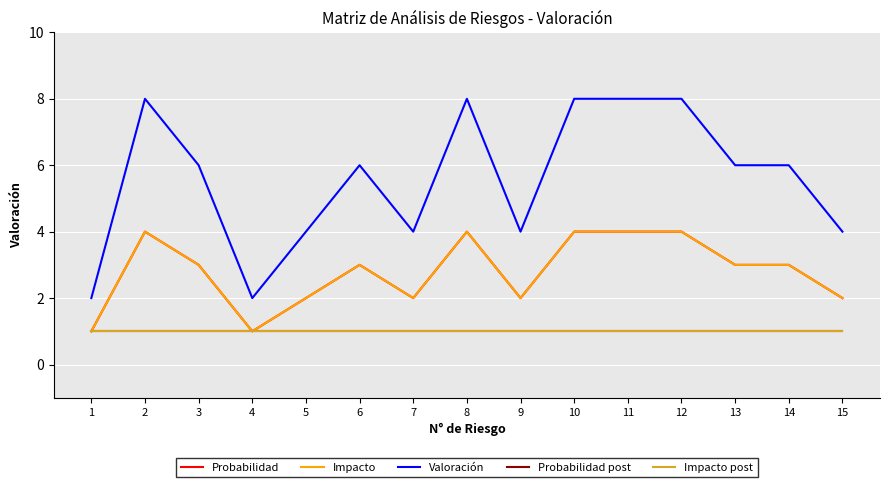

Does the chart display data point markers on the line(s)?

No